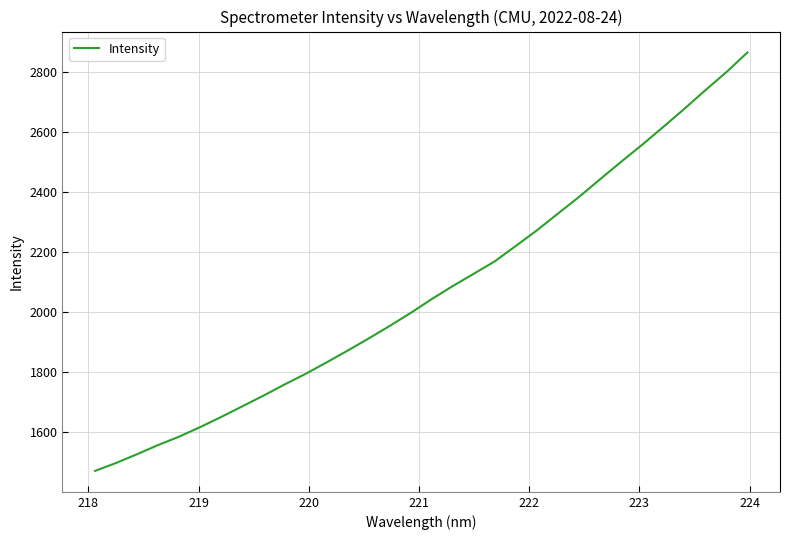

What is the difference between the maximum and minimum values?

1395.3